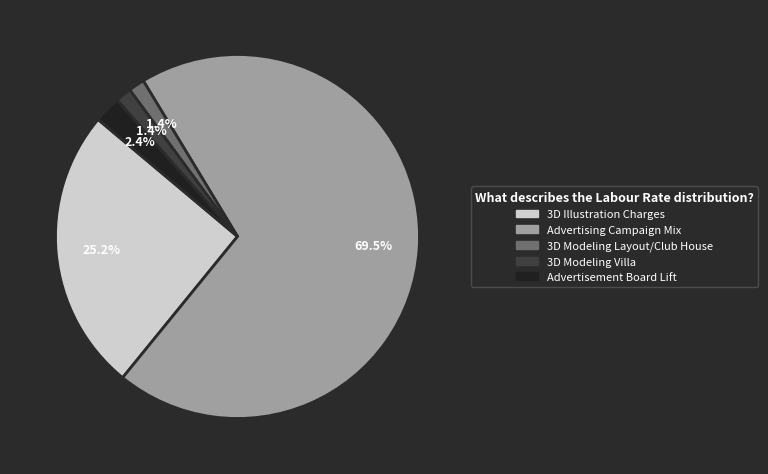

Which slice is the largest?

Advertising Campaign Mix